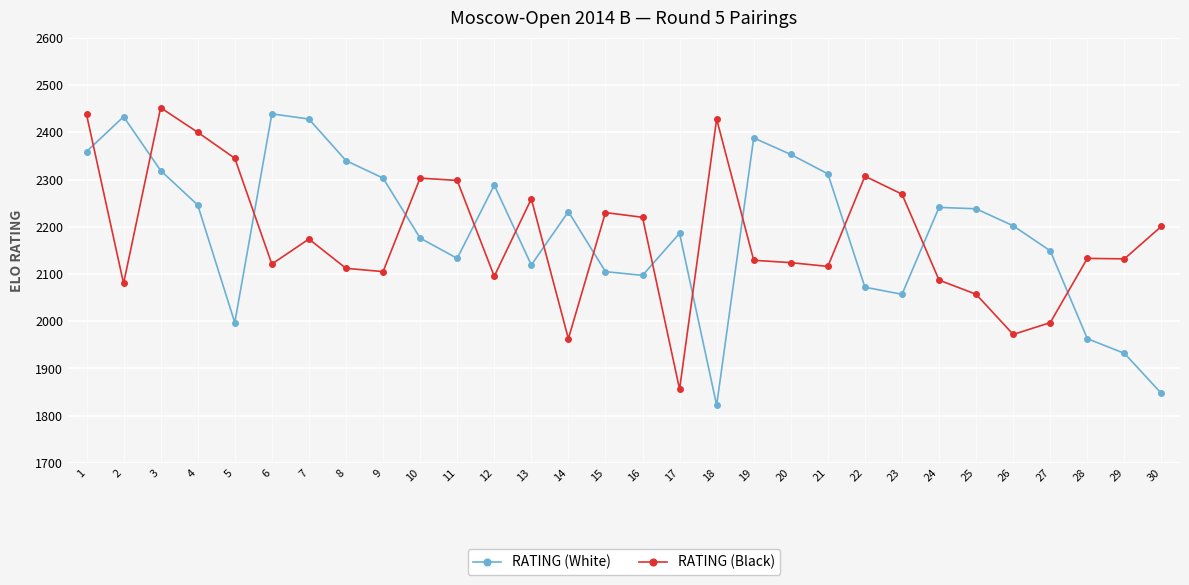

Between 9 and 27, which series saw the biggest shift?

RATING (White)